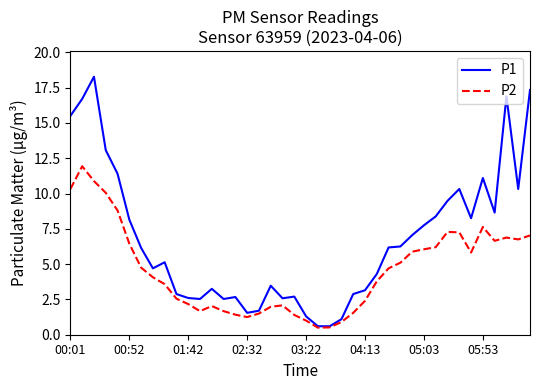

What is the lowest value of the P2 series?

0.5